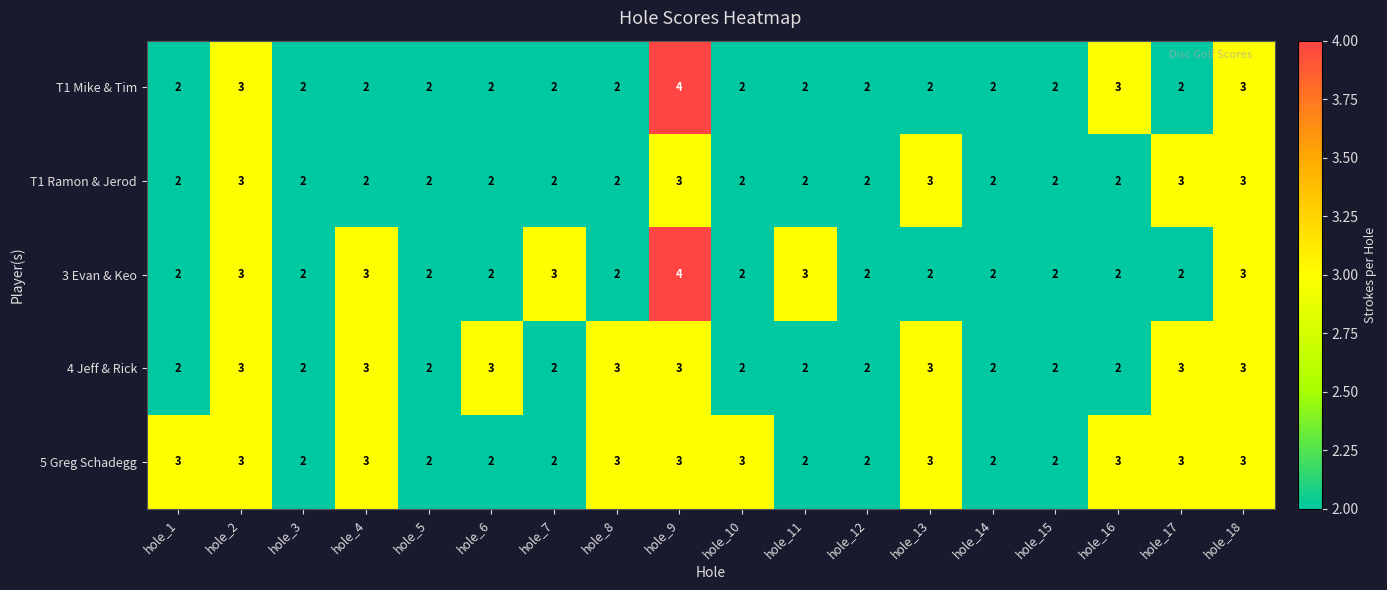

What is the sum of the T1 Ramon & Jerod values at hole_16 and hole_15?

4